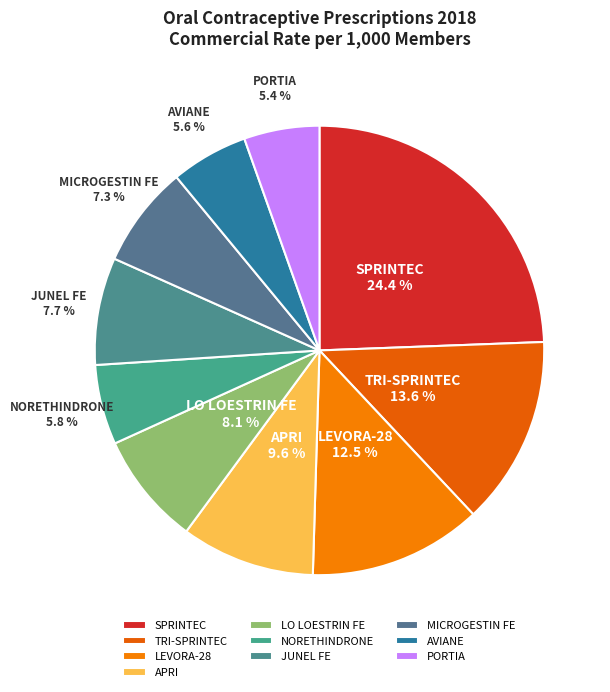

Do AVIANE and JUNEL FE together represent more than half of the pie?

No